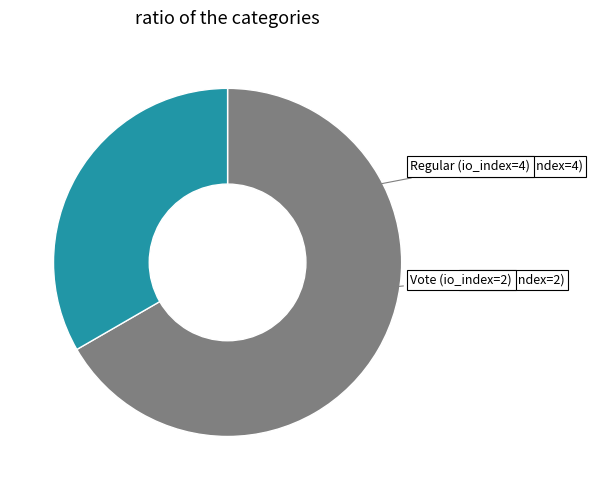

Is there a majority slice in this chart?

Yes